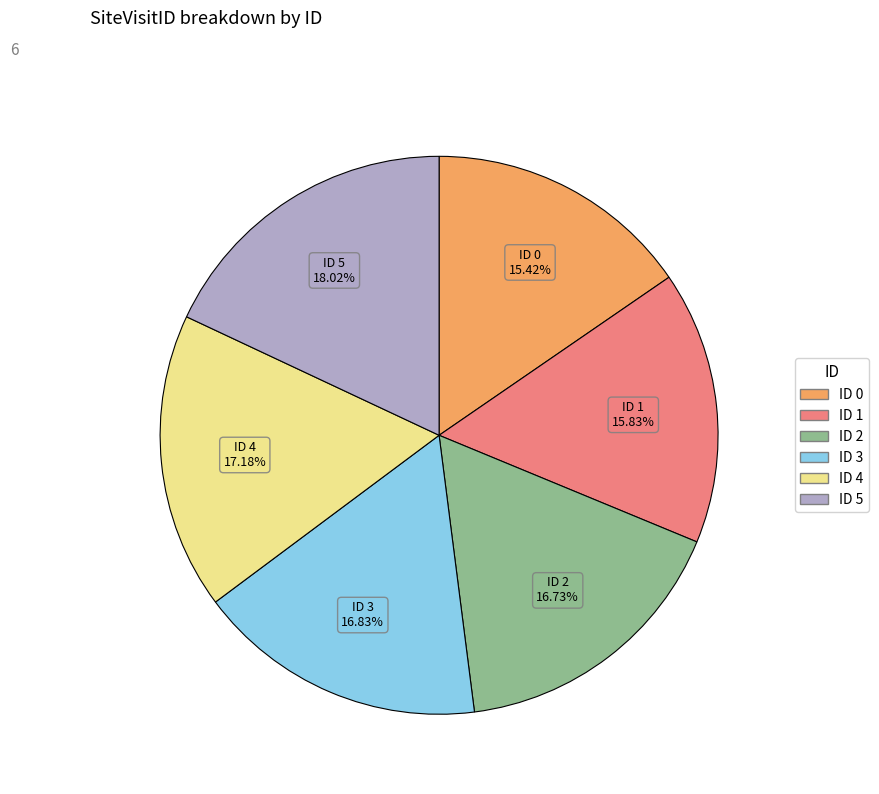

Is there a majority slice in this chart?

No